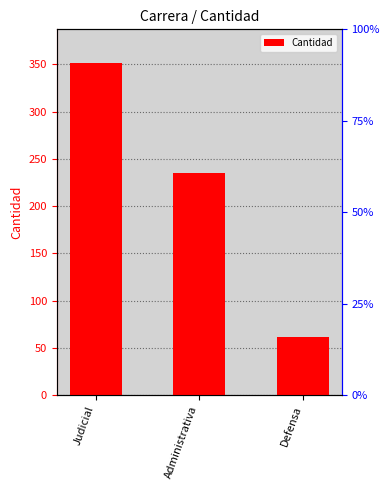

Between Judicial and Defensa, which is larger?

Judicial